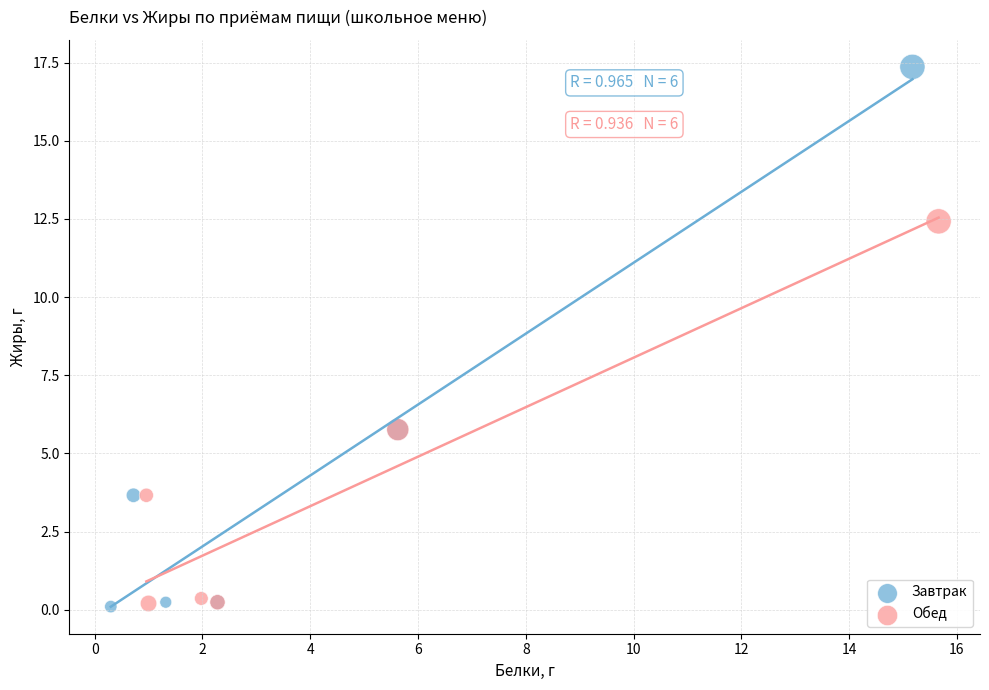

Which series has the widest spread of Y values?

Завтрак